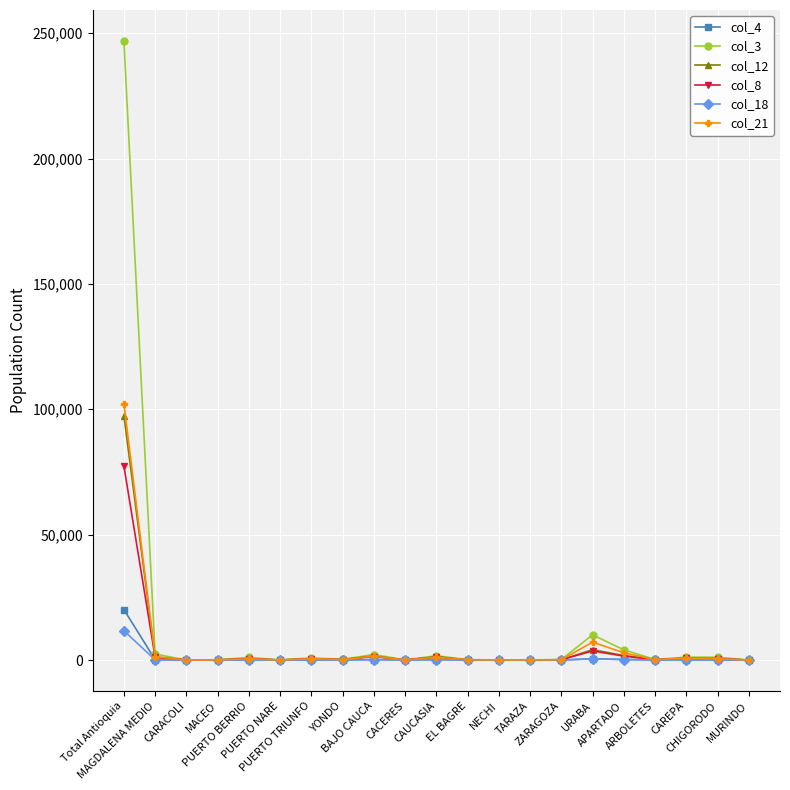

How many data points does each series have?

21